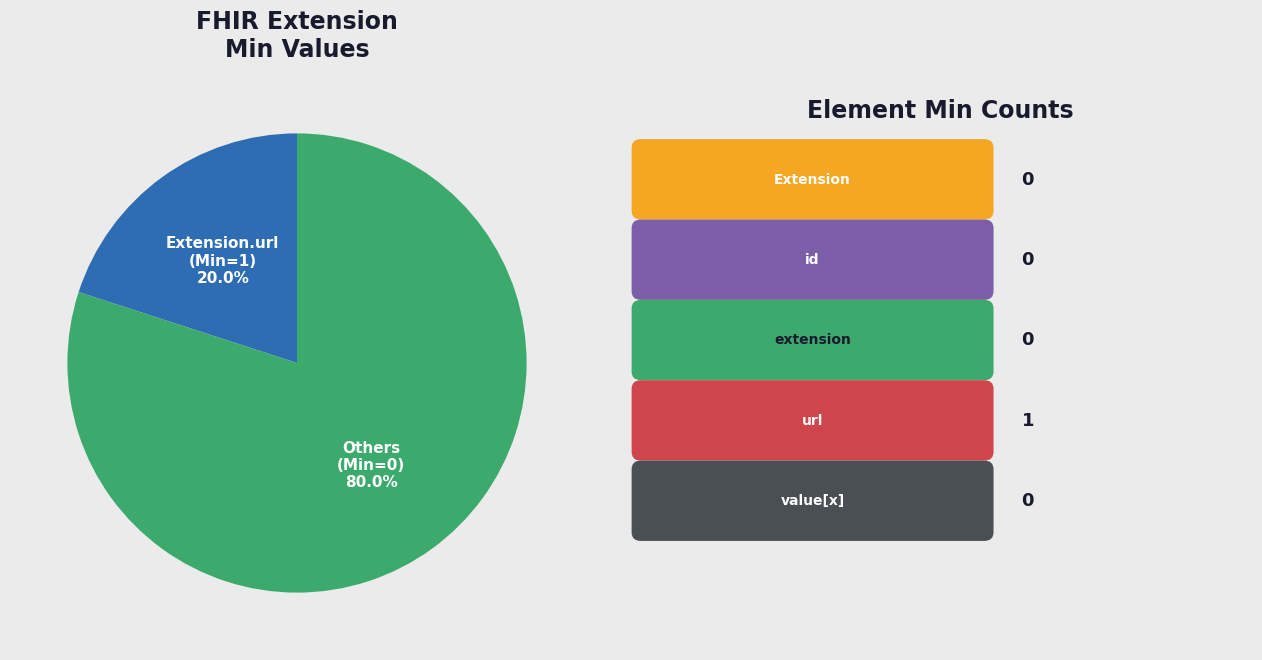

Is the sum of Extension.url (Min=1) and Others (Min=0) greater than half?

Yes